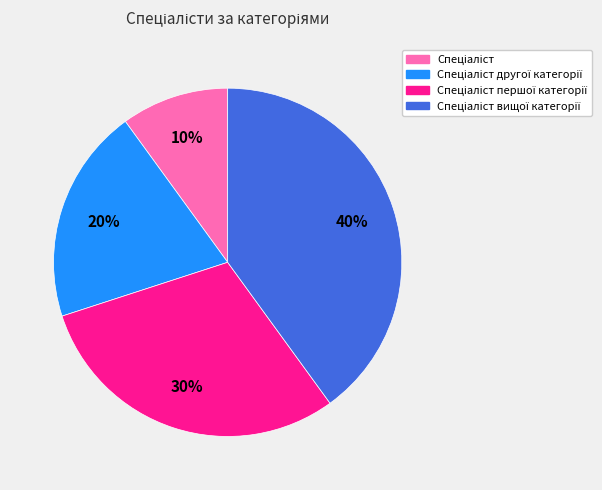

To the nearest percent, what is the difference between the largest and smallest slice percentages?

30%